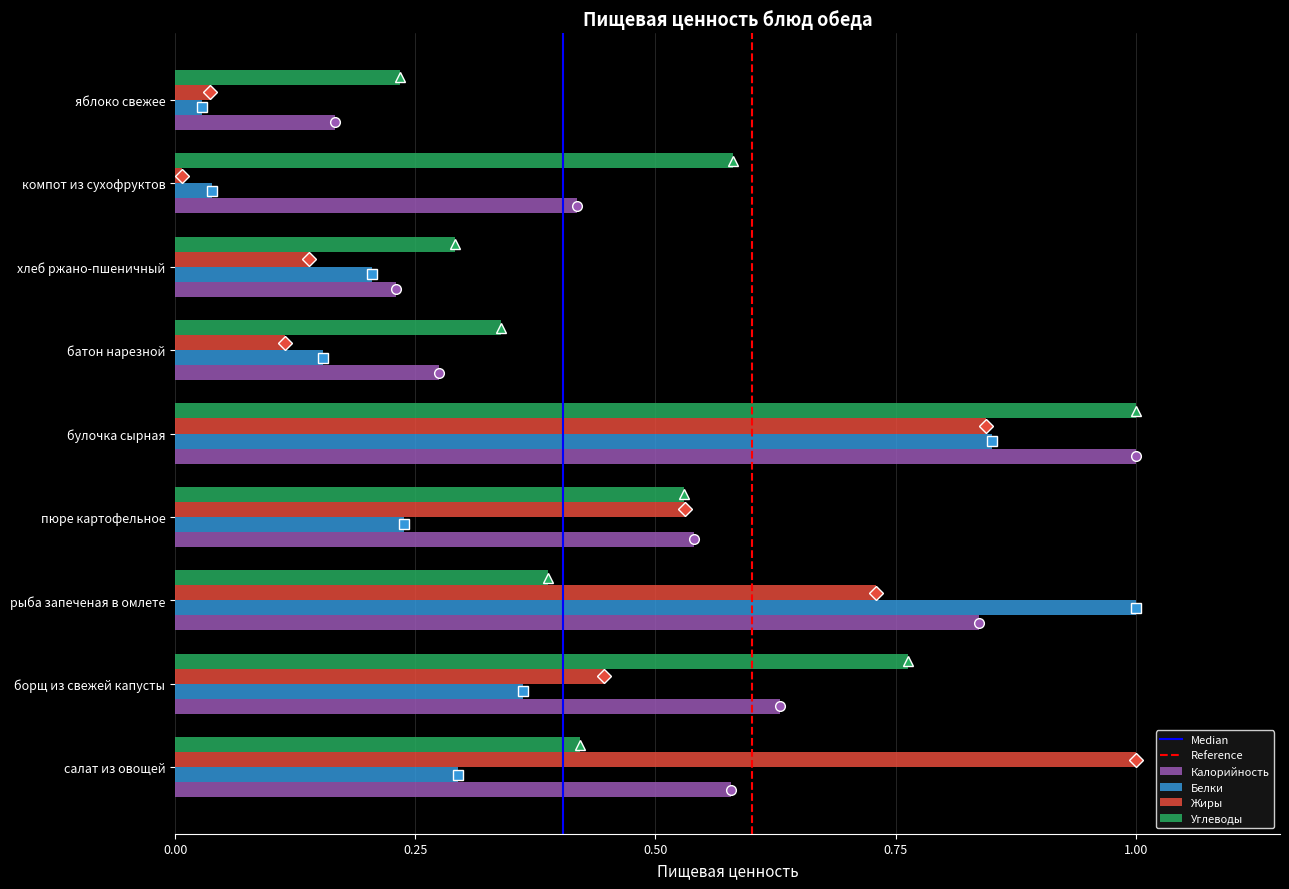

True or false: Углеводы has a value of 0.1 at батон нарезной.

False